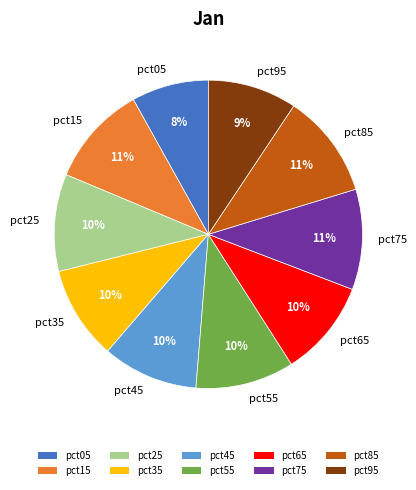

Does pct05 represent more than half of the total?

No